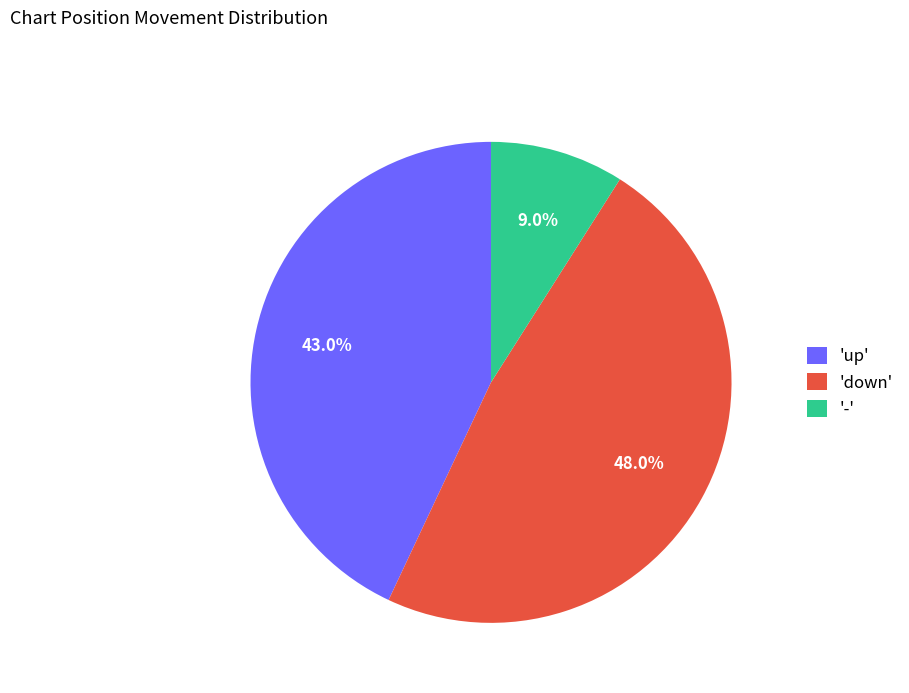

Which slice is the smallest?

-